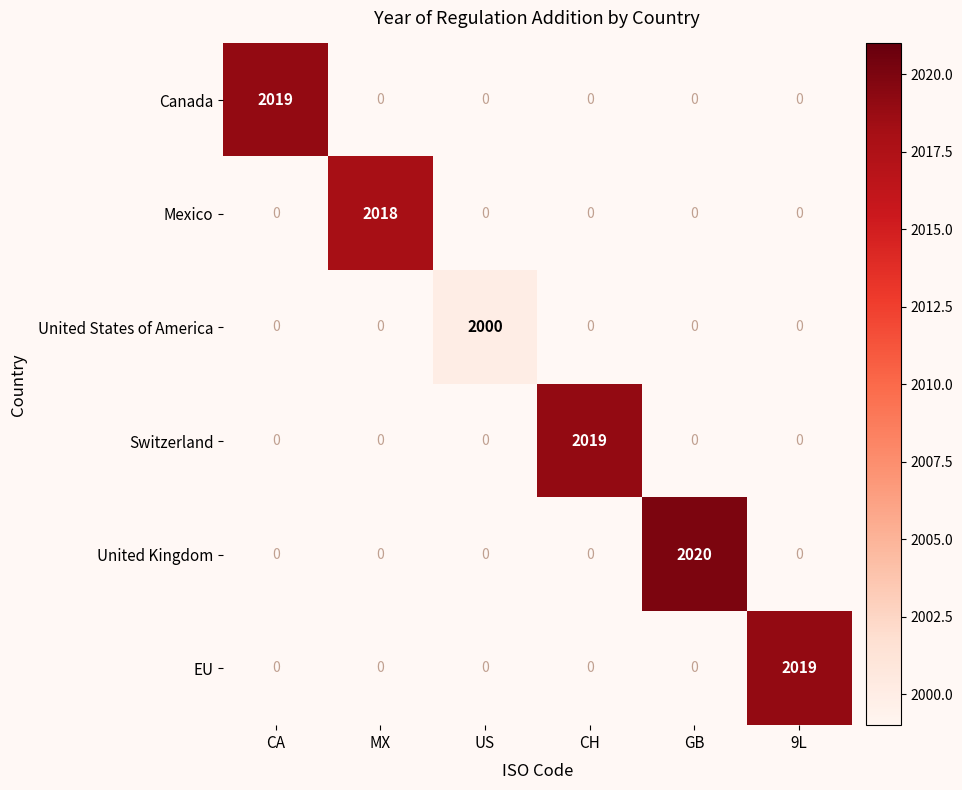

True or false: Mexico has a value of 3349 at MX.

False